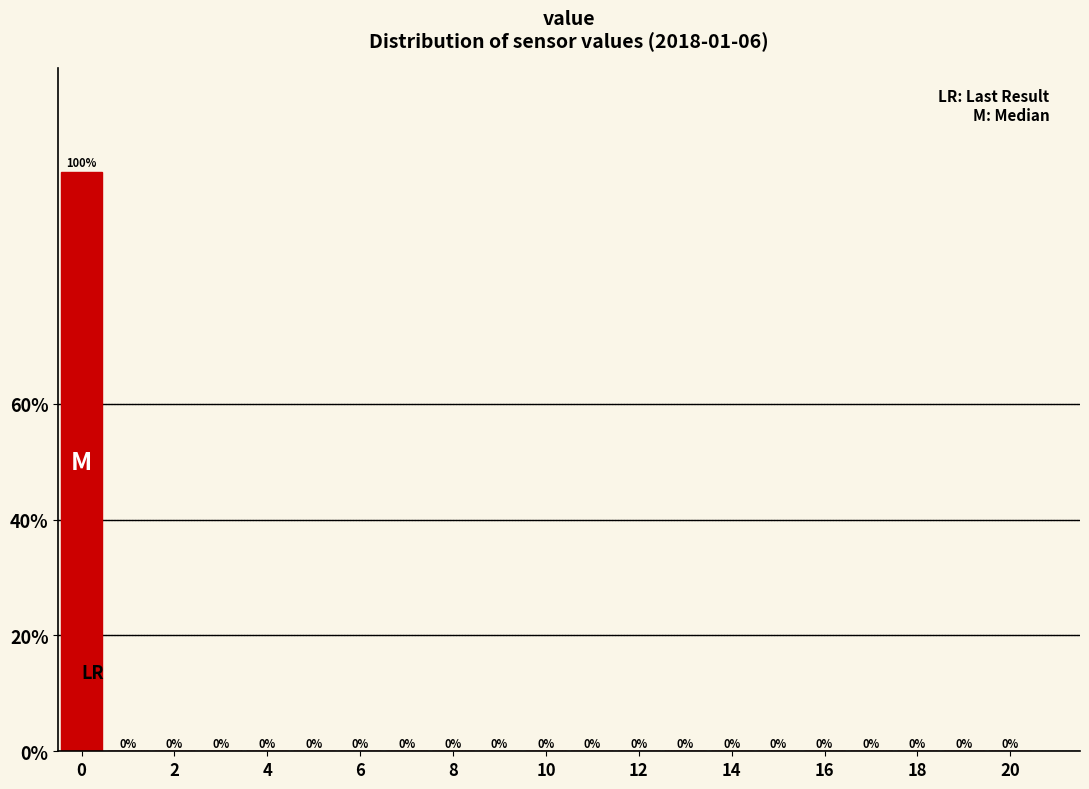

Reading left to right, transcribe this chart: for each bar, give the range it covers on the x-axis and its height. The bar edges are not printed on the chart, so give them approximately, as read against the axis.

-0.5 to 0.5: 100
0.5 to 1.5: 0
1.5 to 2.5: 0
2.5 to 3.5: 0
3.5 to 4.5: 0
4.5 to 5.5: 0
5.5 to 6.5: 0
6.5 to 7.5: 0
7.5 to 8.5: 0
8.5 to 9.5: 0
9.5 to 10.5: 0
10.5 to 11.5: 0
11.5 to 12.5: 0
12.5 to 13.5: 0
13.5 to 14.5: 0
14.5 to 15.5: 0
15.5 to 16.5: 0
16.5 to 17.5: 0
17.5 to 18.5: 0
18.5 to 19.5: 0
19.5 to 20.5: 0